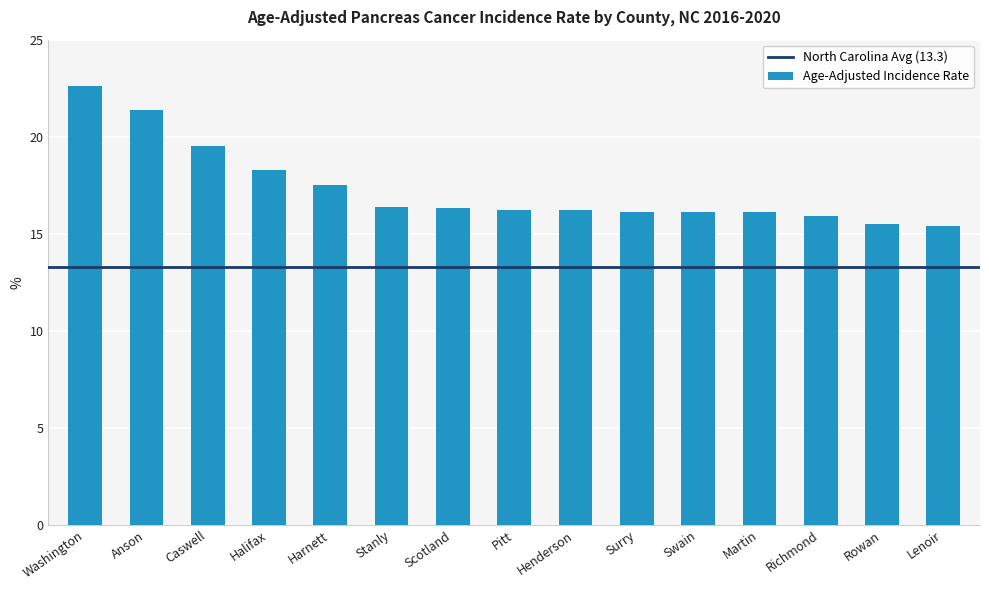

What is the label of the 9th bar from the right?

Scotland